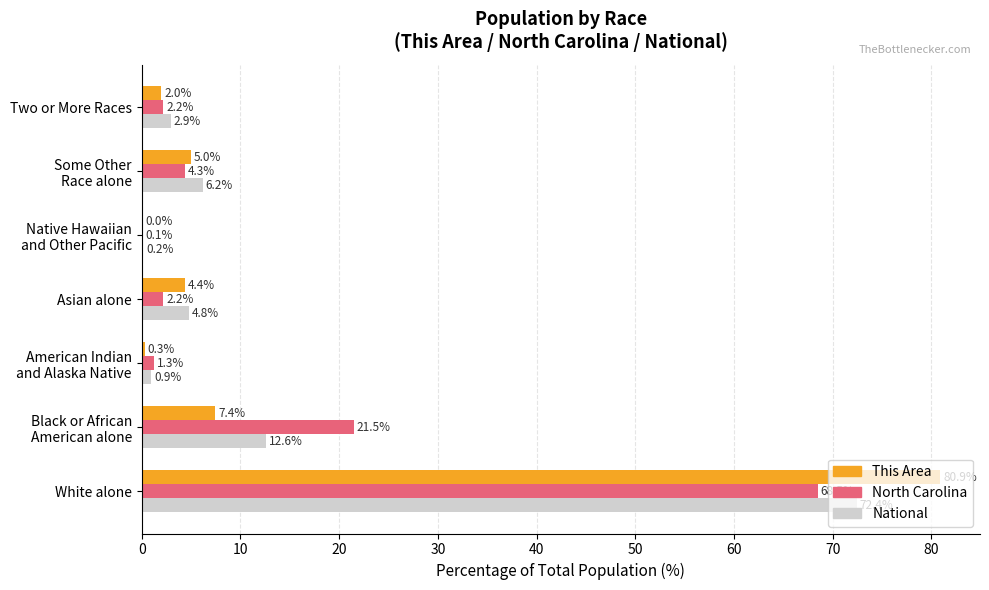

Is the value of National at Asian alone greater than the value of North Carolina at Two or More Races?

Yes